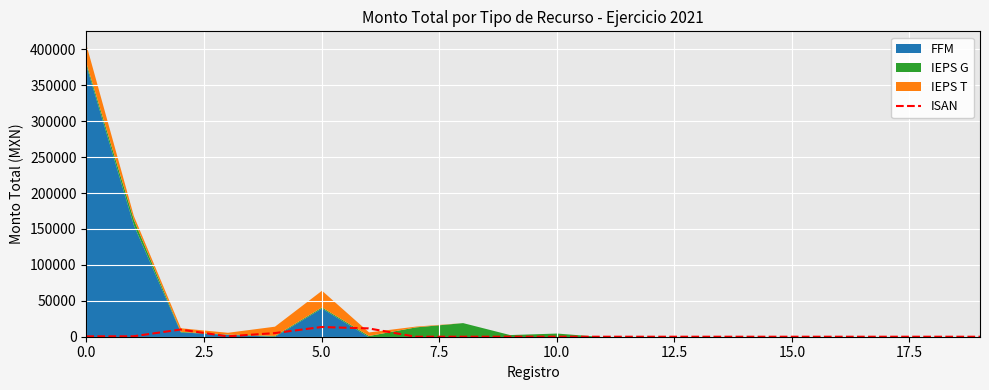

The ISAN series shows 520.0 at 0.0. True or false?

True